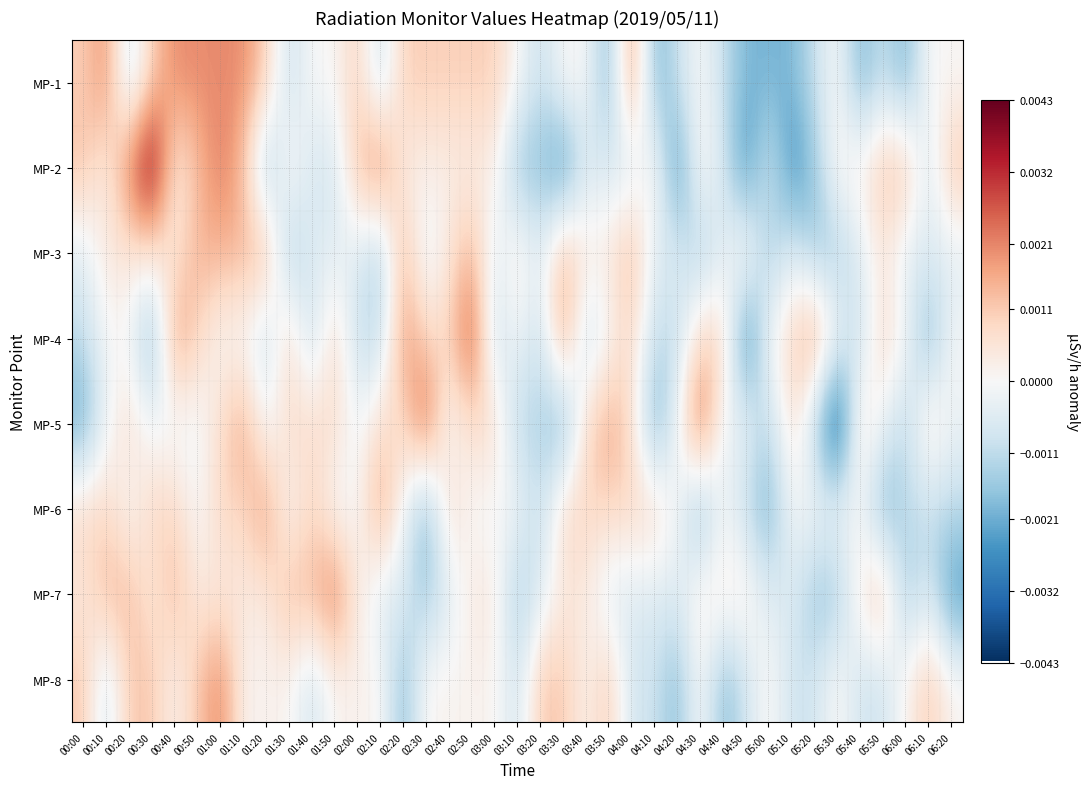

Count the number of categories in the chart.

39